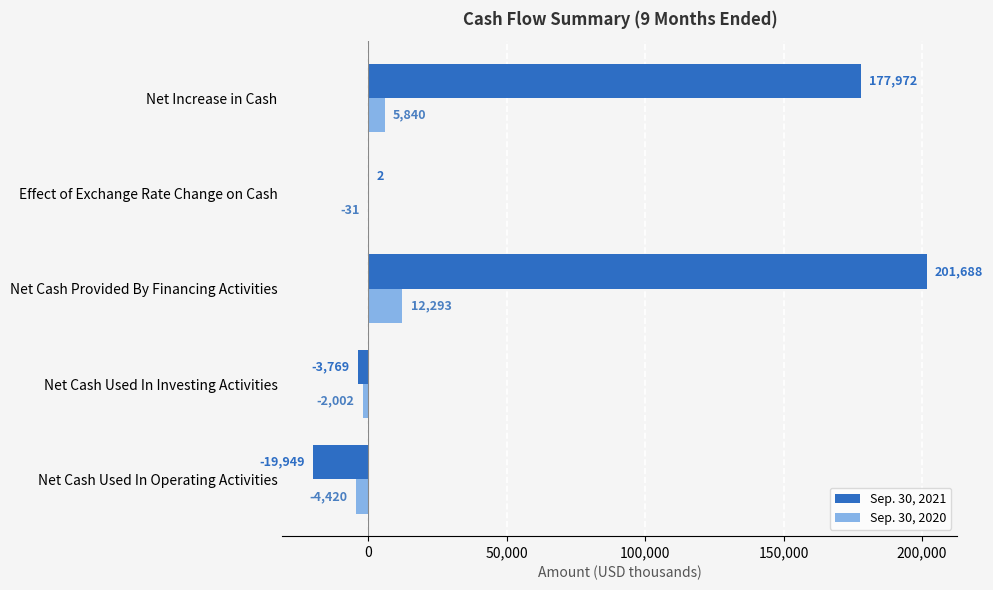

At which category is the sum across all series the highest?

Net Cash Provided By Financing Activities